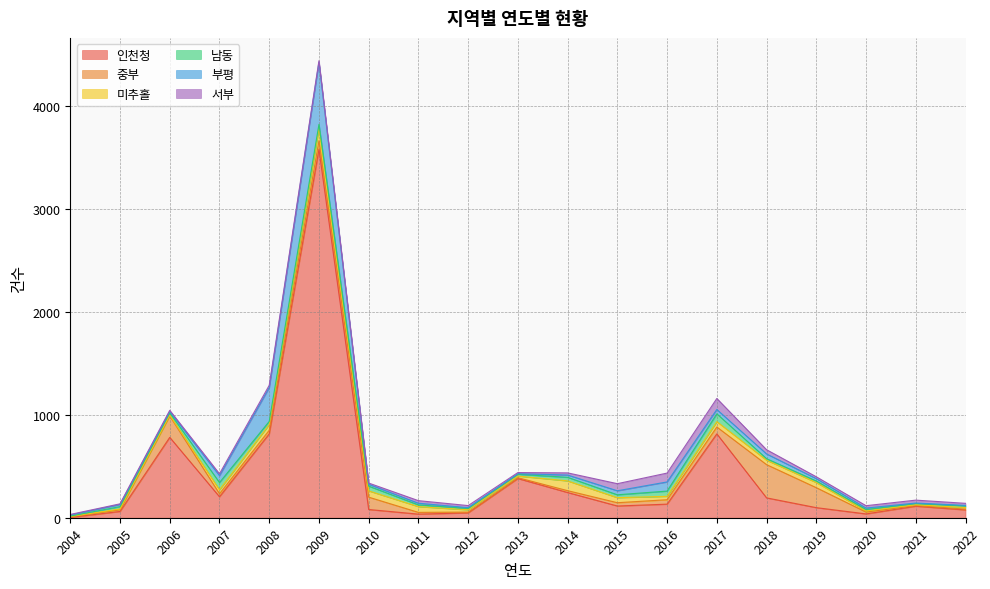

At how many categories does at least one series exceed 2401?

1